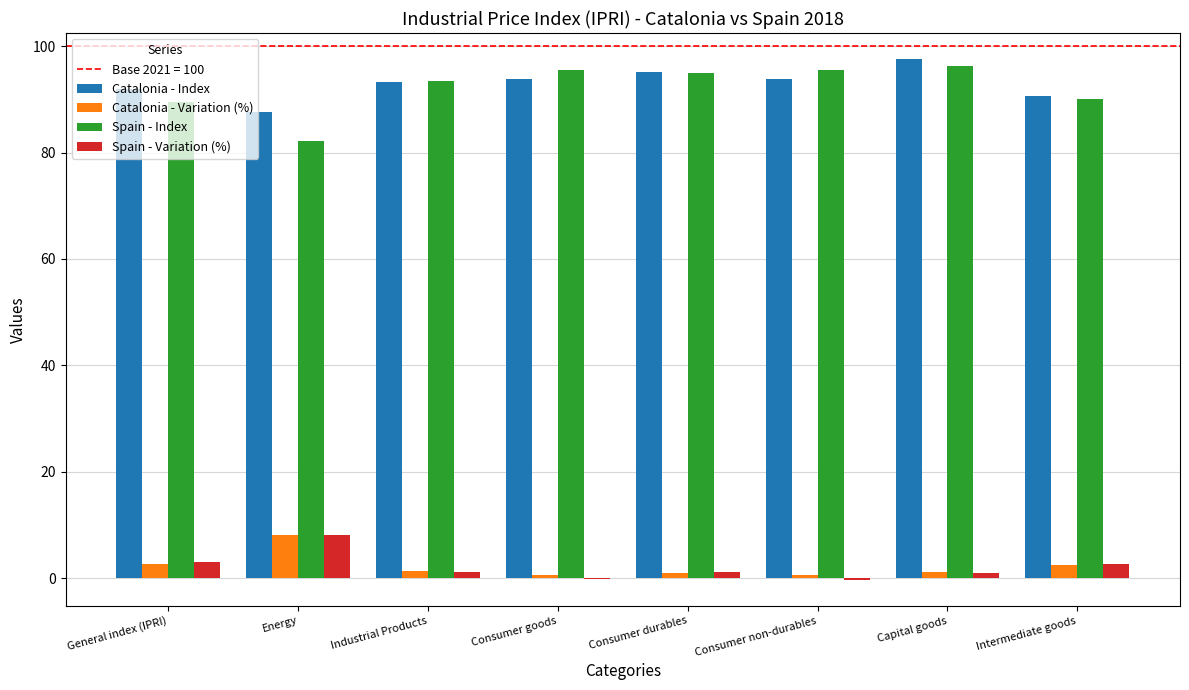

What is the total value across all series at Energy?

186.0